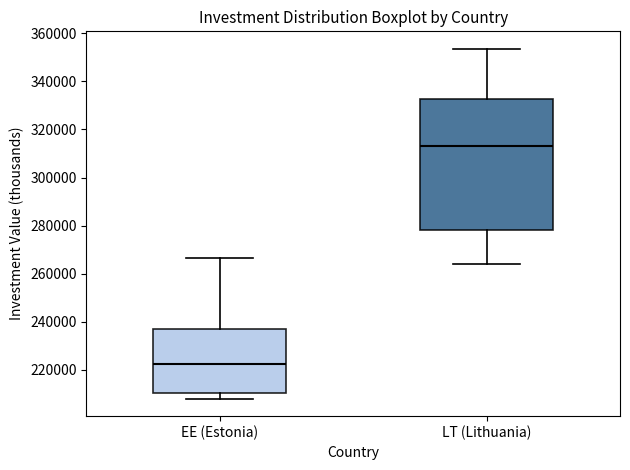

Where is the lower edge of the box for LT (Lithuania) on the y-axis? The values are not printed on the chart, so give them approximately, as read against the axis.

278000